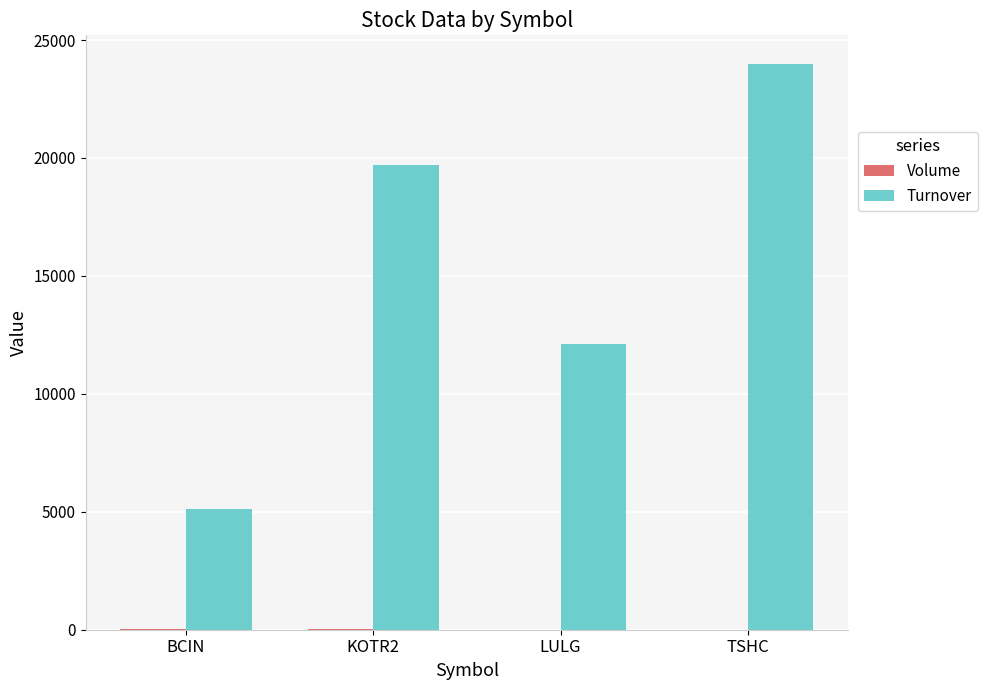

Which series has the largest range (max minus min)?

Turnover